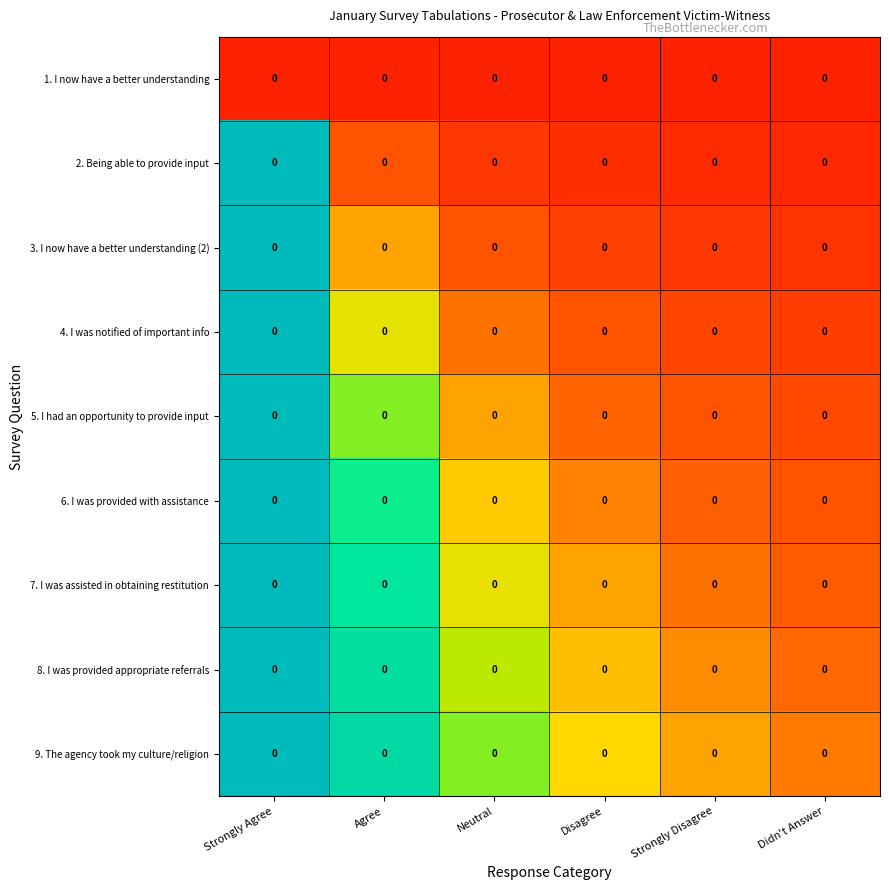

At which category is the sum across all series the highest?

Strongly Agree